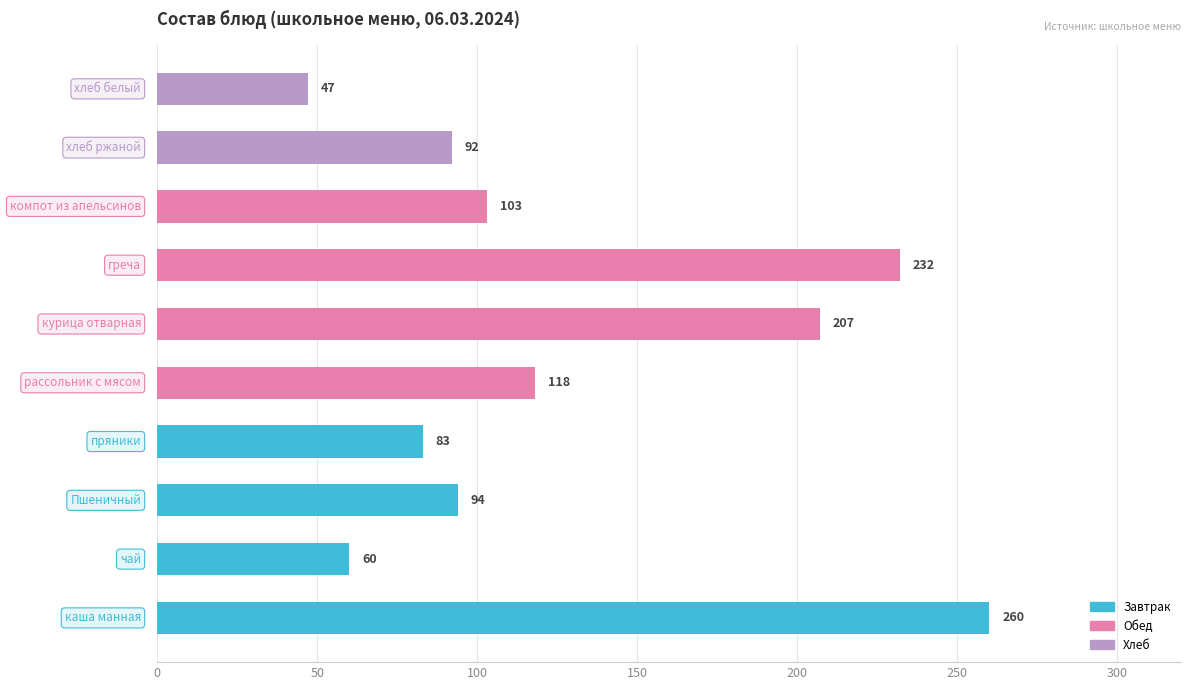

What is the maximum value shown in the chart?

260